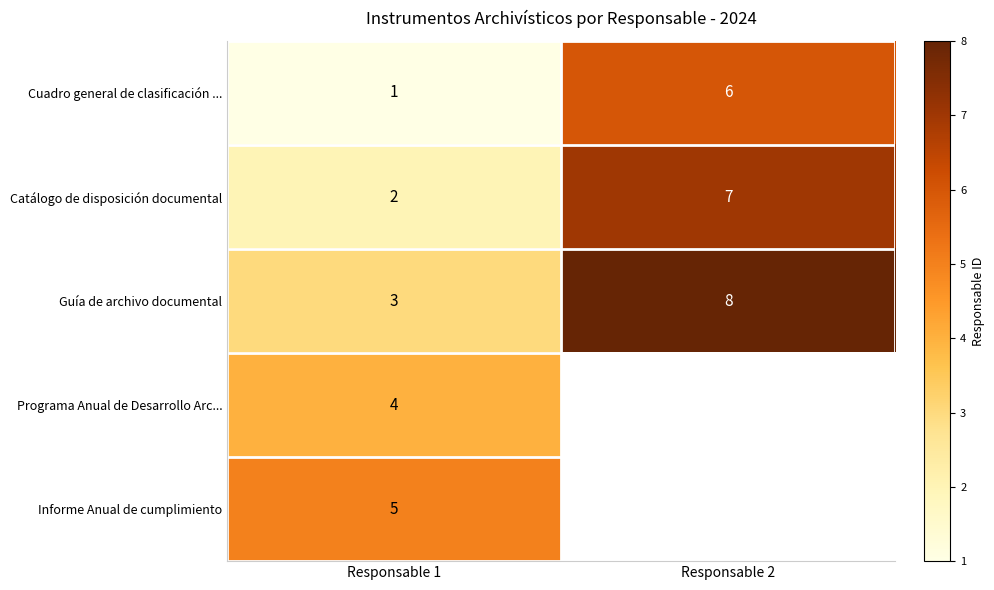

Is the value of Guía de archivo documental at Responsable 1 greater than the value of Cuadro general de clasificación ... at Responsable 2?

No